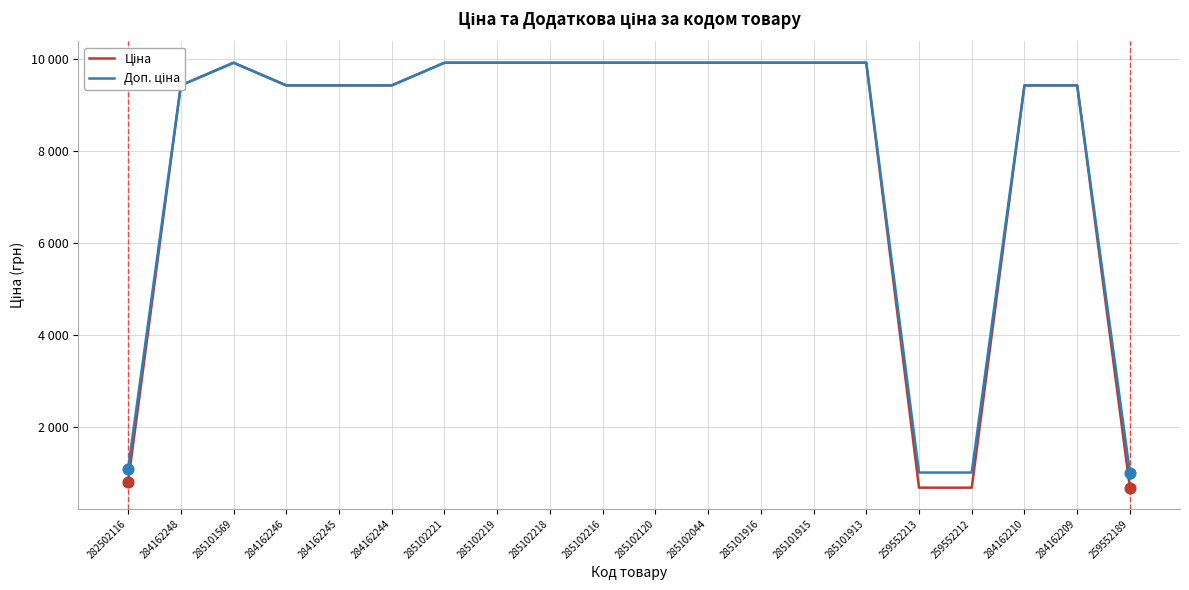

At which category is the sum across all series the highest?

285101569